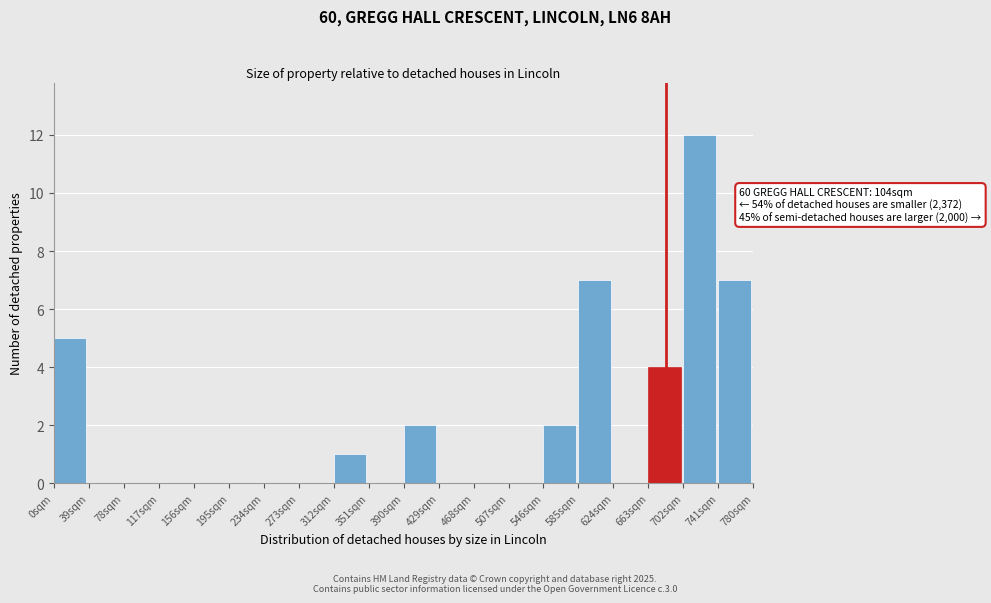

Over which range of the x-axis is the bar tallest?

702 to 741